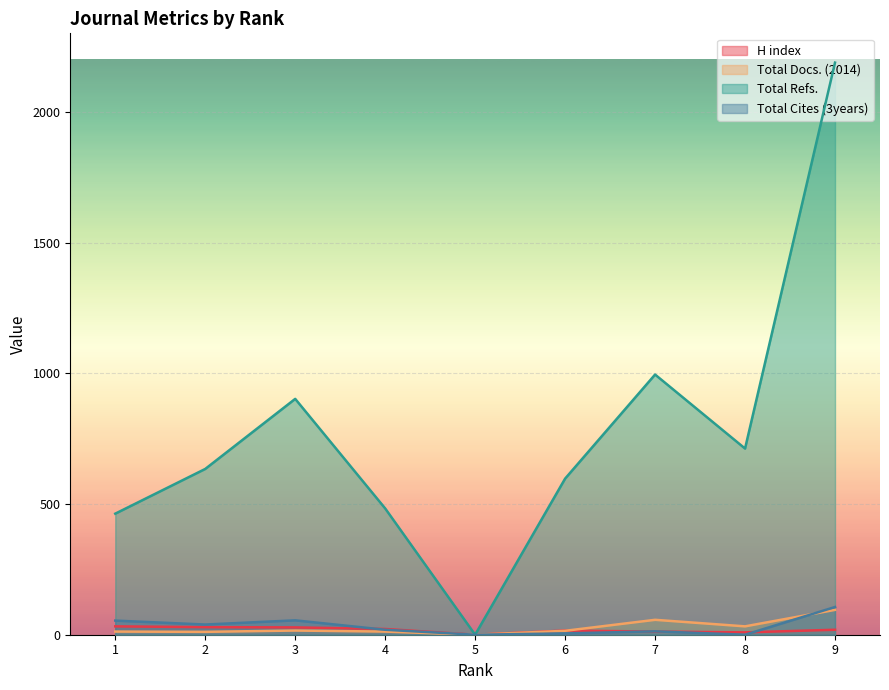

Does the chart display data point markers on the line(s)?

No